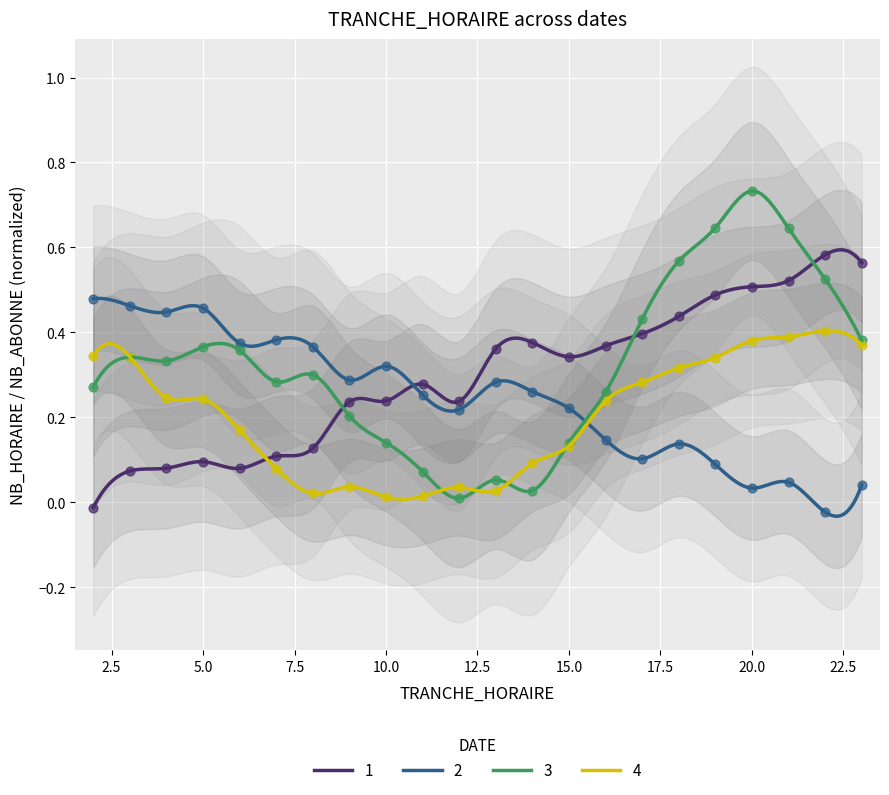

What is the change in value from 2 to 12?

+0.3